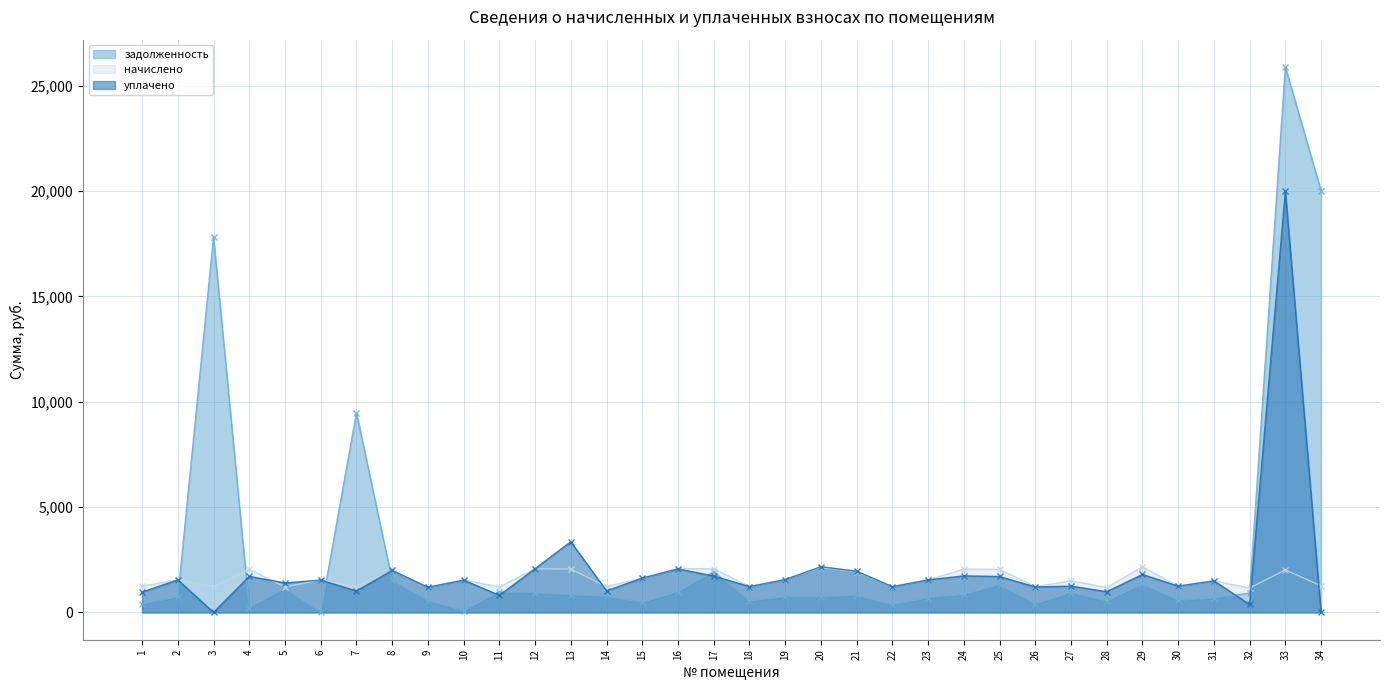

How many lines are shown in the chart?

3